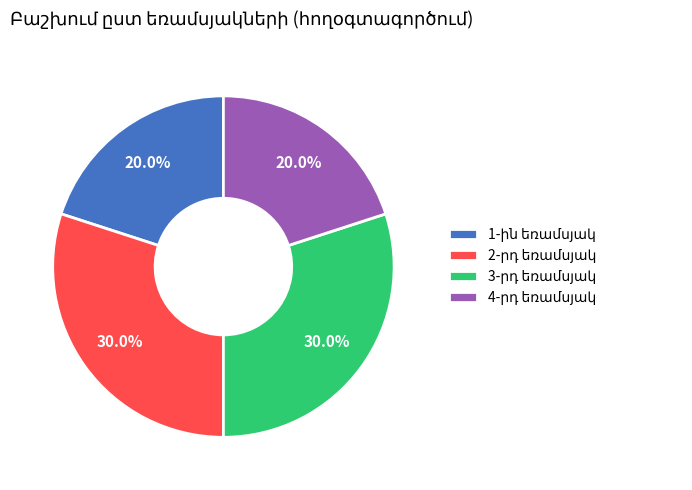

Does any single category account for the majority?

No